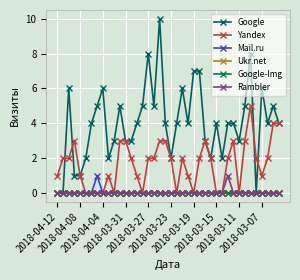

What is the sum of all Mail.ru values?

1